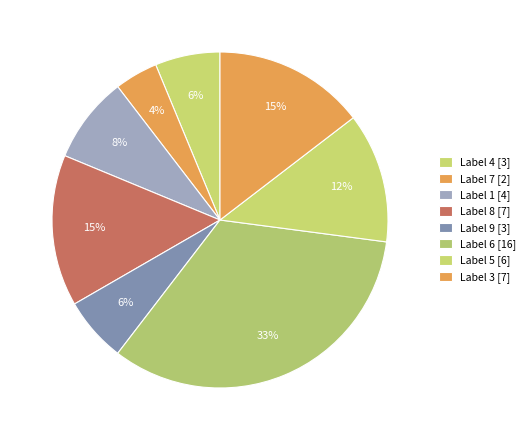

Count the number of slices in the pie.

8